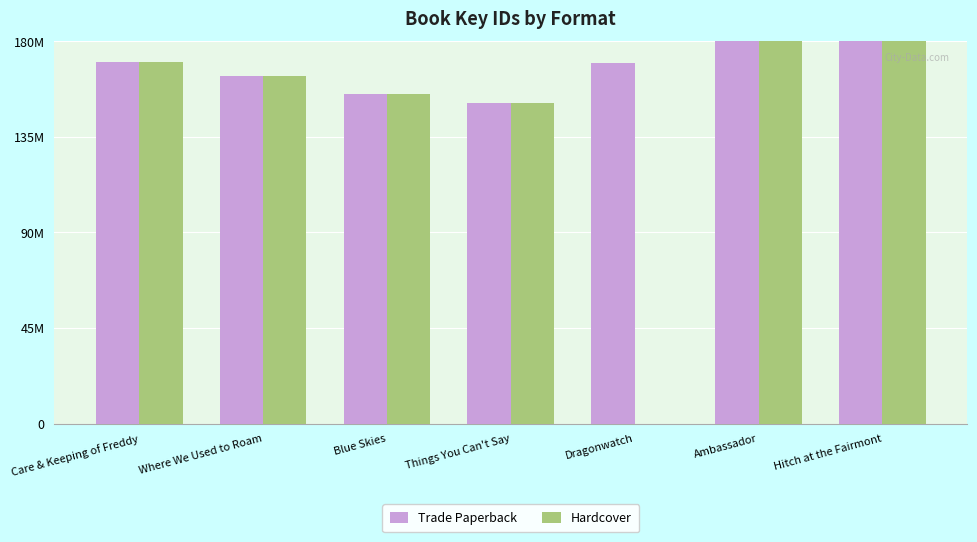

What is the difference between the second highest and minimum values in the Trade Paperback series?

260731408